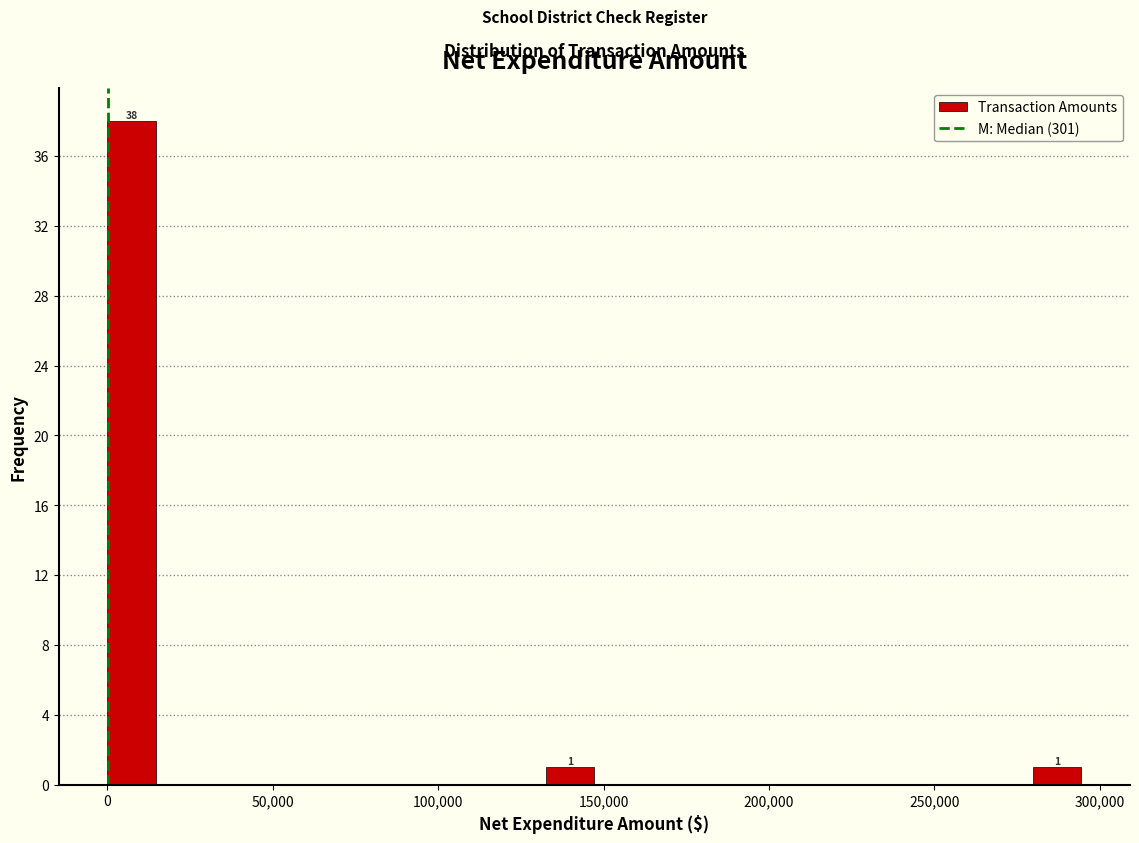

Around what value on the x-axis is the tallest bar? Give the approximate position of its centre, as read against the axis.

5000